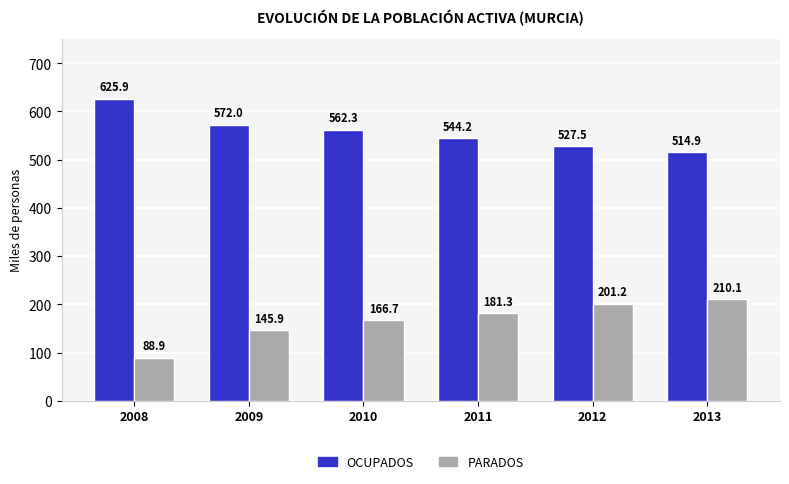

What is the spread (max minus min) of values at 2012?

326.3